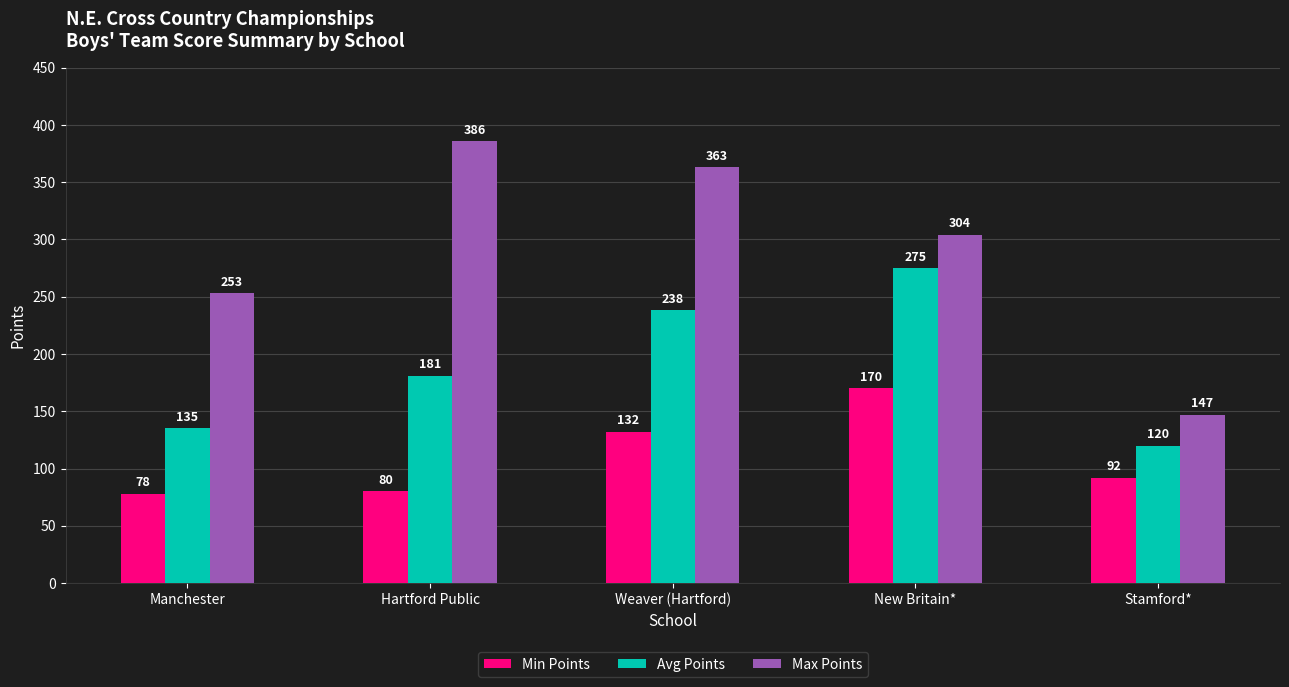

Rank the categories by Max Points value from highest to lowest.

Hartford Public, Weaver (Hartford), New Britain*, Manchester, Stamford*